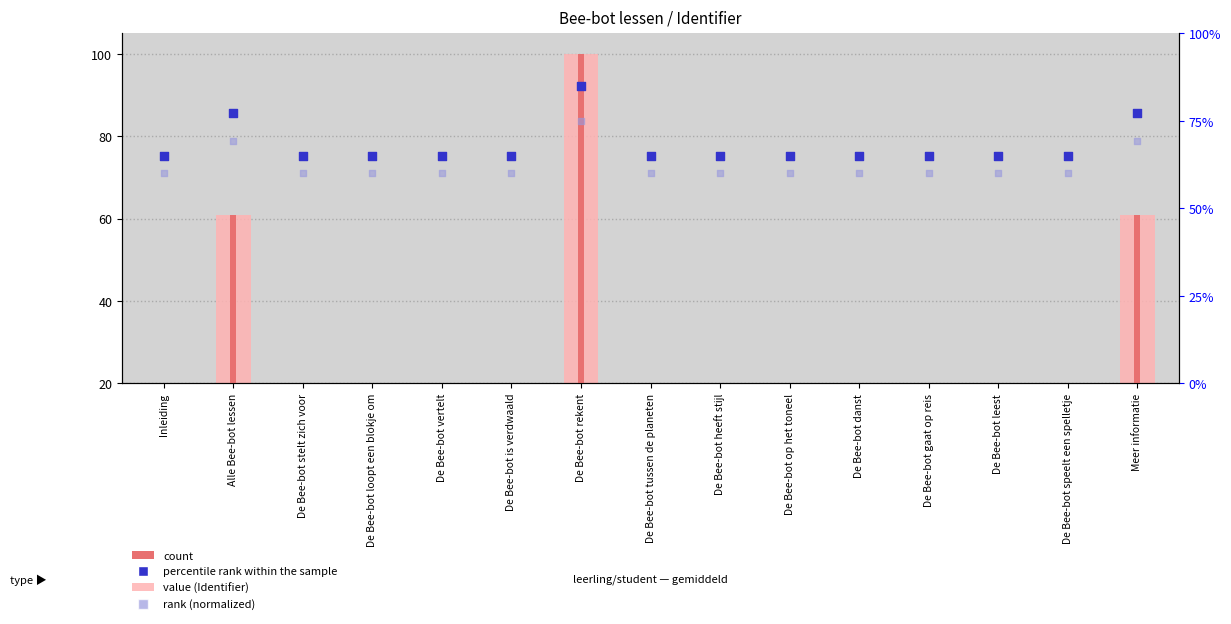

At which category is the sum across all series the highest?

De Bee-bot rekent